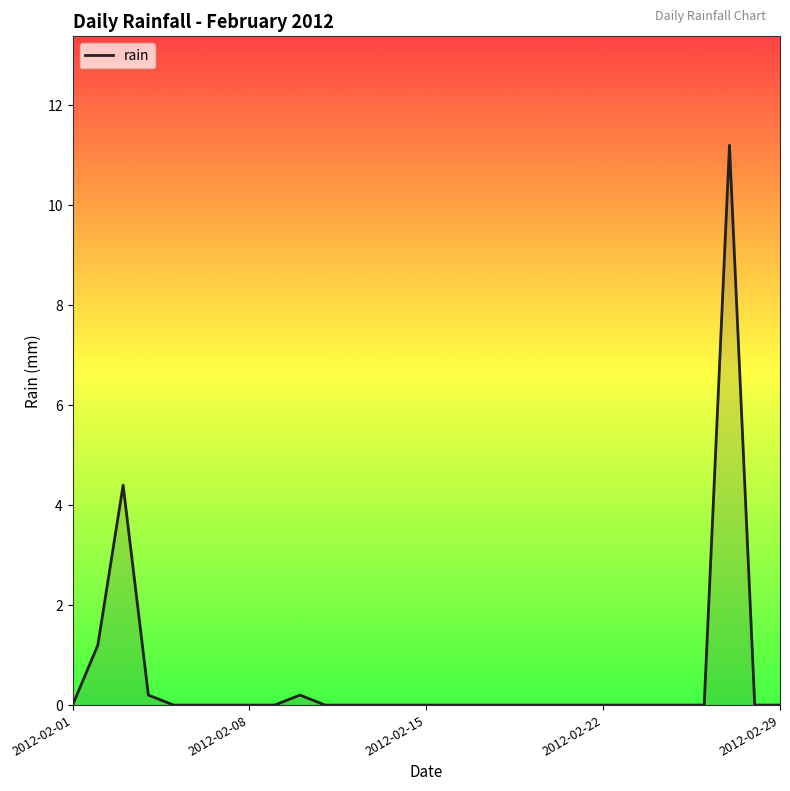

What is the difference between the maximum and minimum values?

11.2